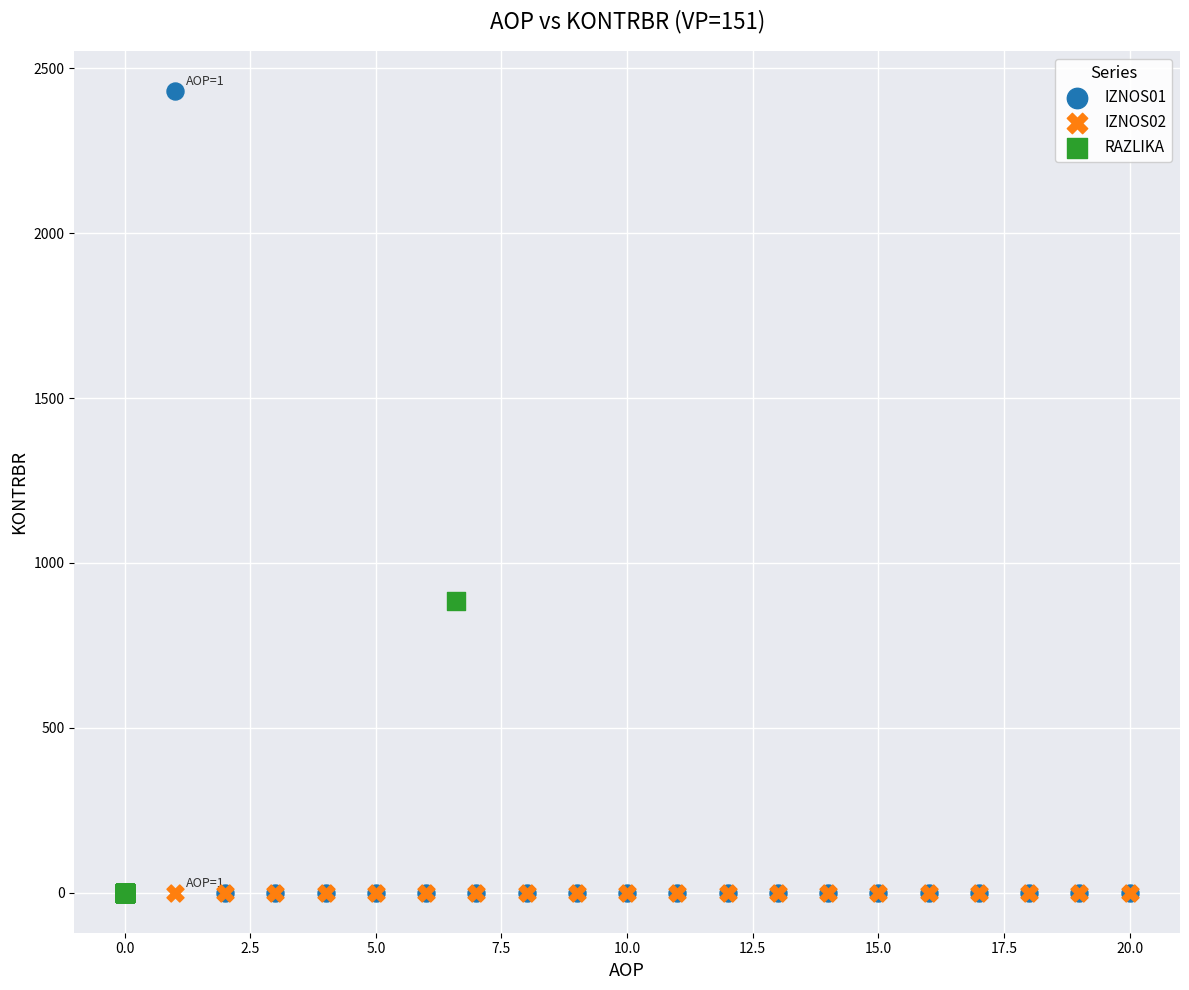

Which series has the widest spread of Y values?

IZNOS01